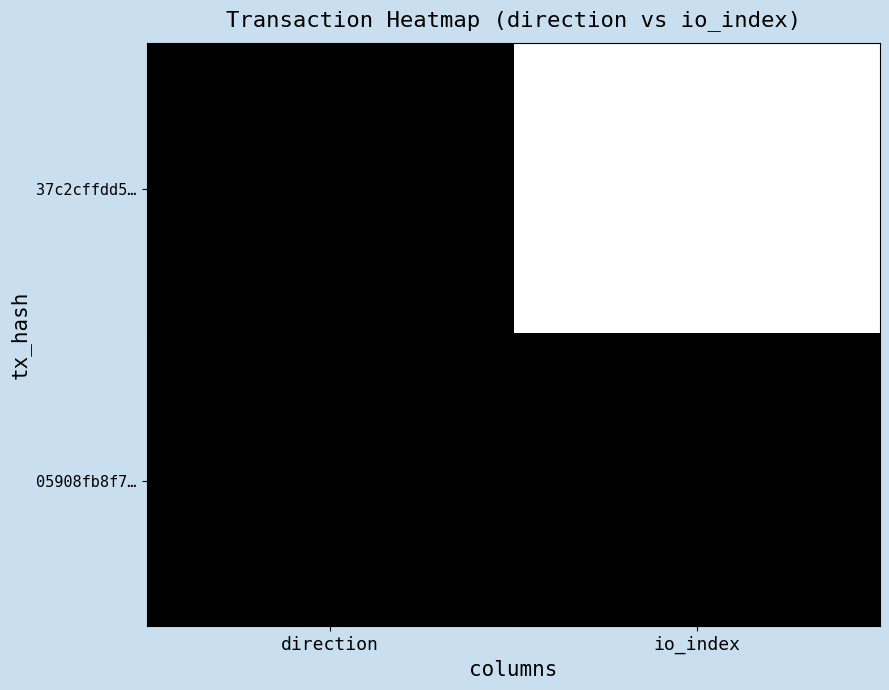

Count the number of categories in the chart.

2